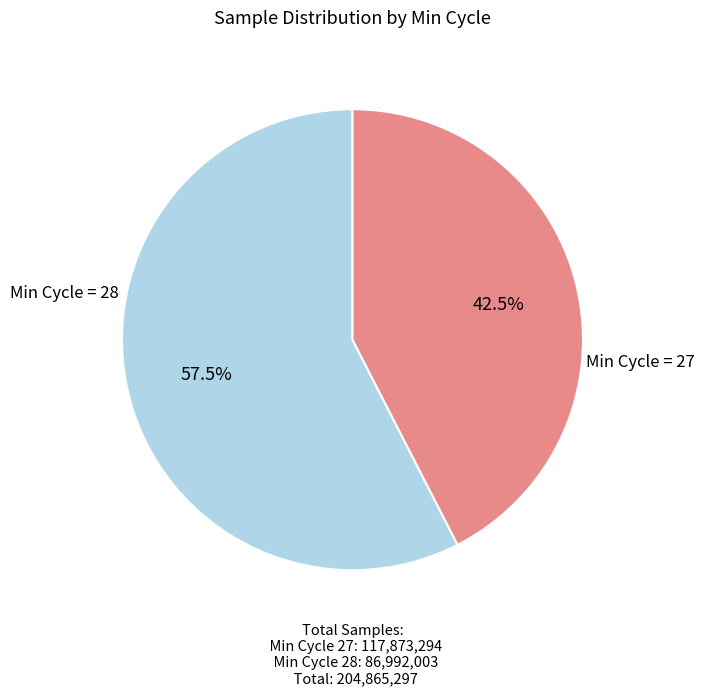

Does any single category account for the majority?

Yes